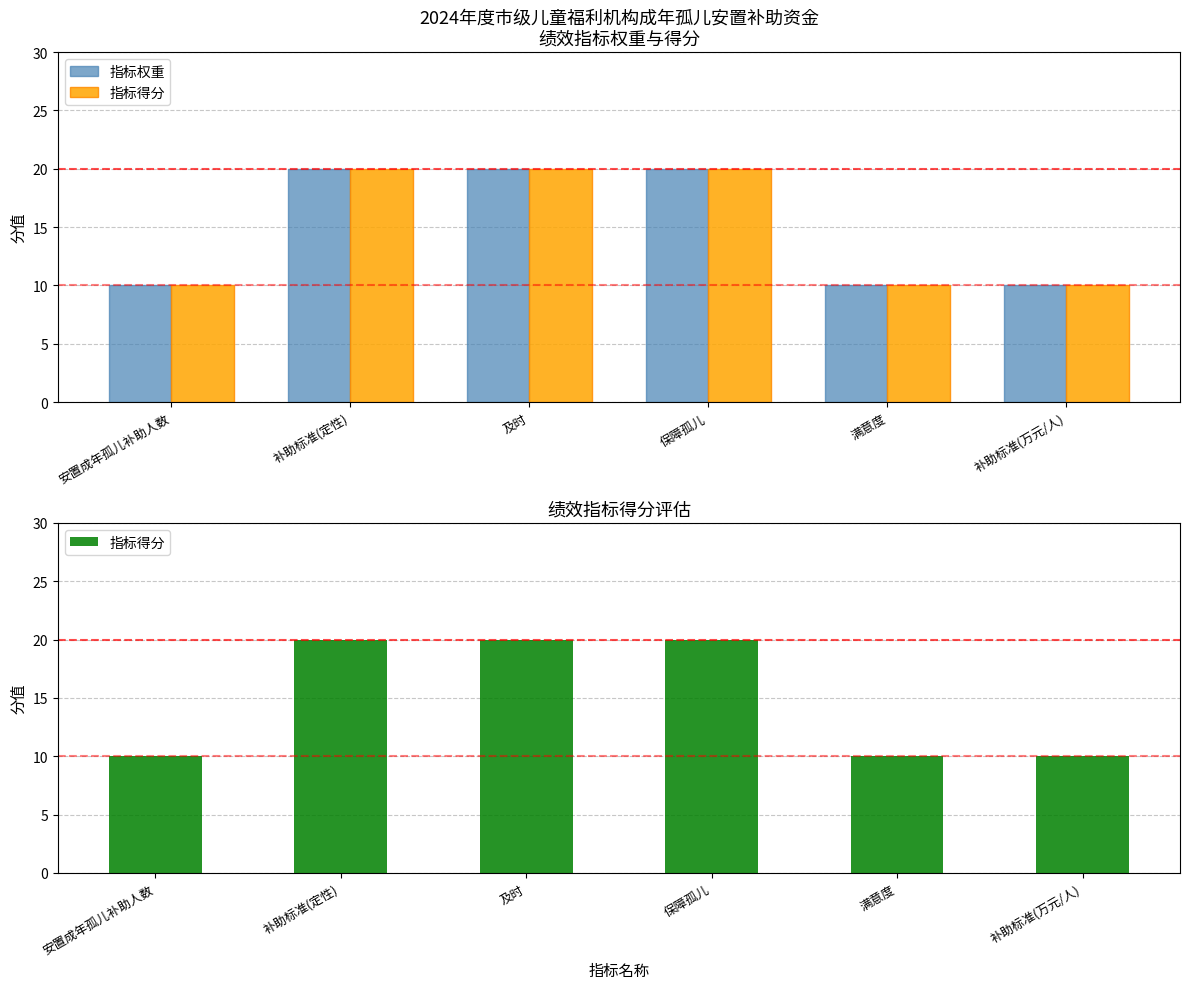

Rank the series at 及时 from highest to lowest value.

指标权重, 指标得分